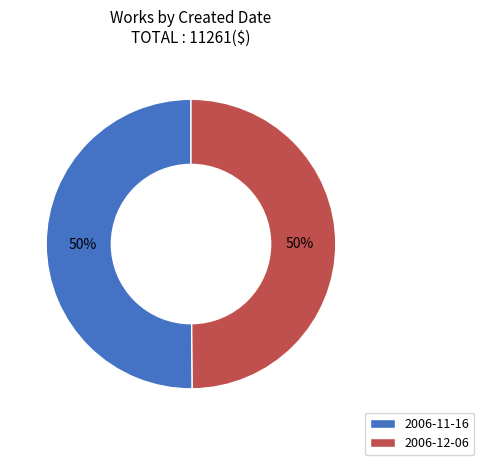

Combined, do 2006-11-16 and 2006-12-06 account for over 50%?

Yes